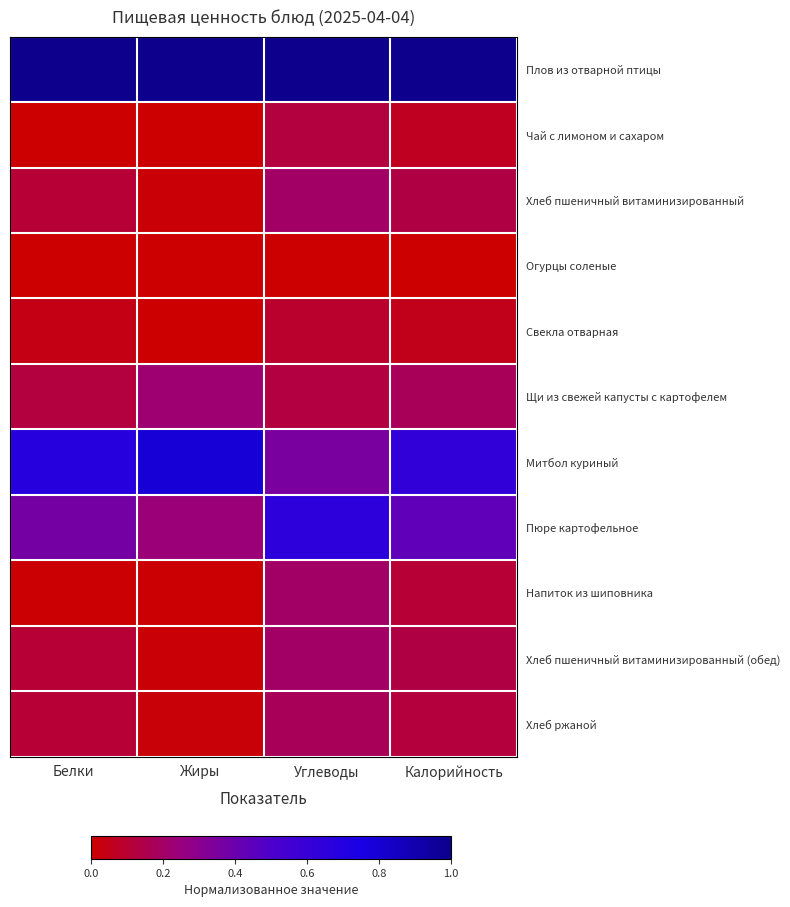

Rank the series at Калорийность from highest to lowest value.

Плов из отварной птицы, Митбол куриный, Пюре картофельное, Щи из свежей капусты с картофелем, Хлеб пшеничный витаминизированный, Хлеб пшеничный витаминизированный (обед), Хлеб ржаной, Напиток из шиповника, Чай с лимоном и сахаром, Свекла отварная, Огурцы соленые